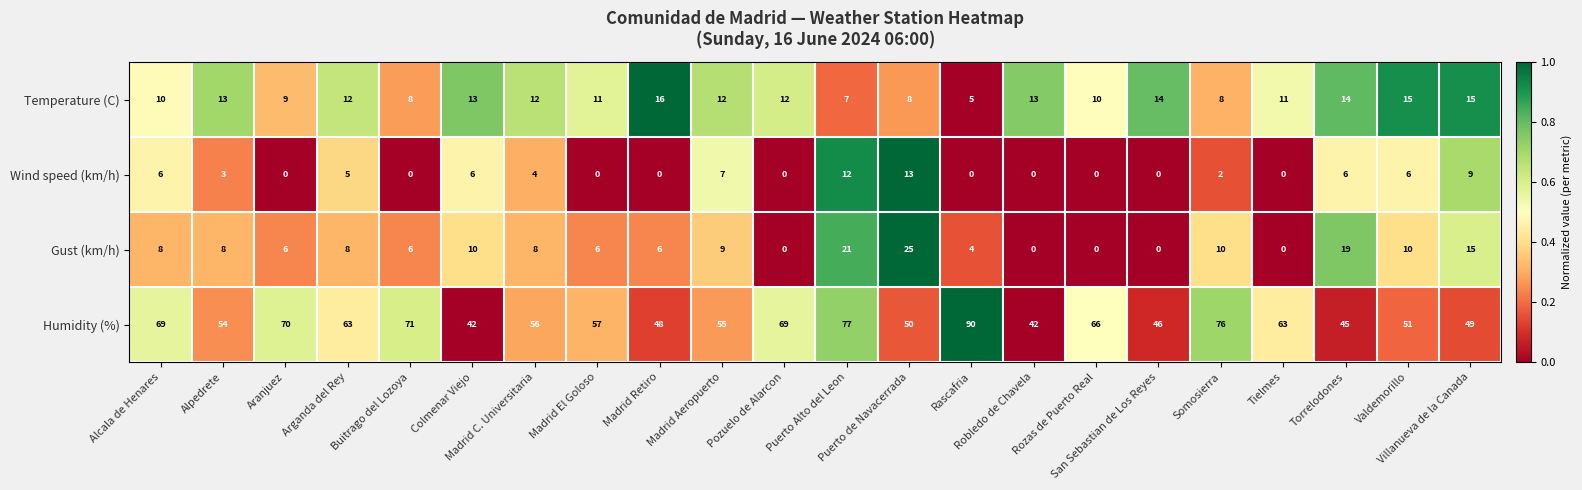

Which series has the largest total across all categories?

Humidity (%)